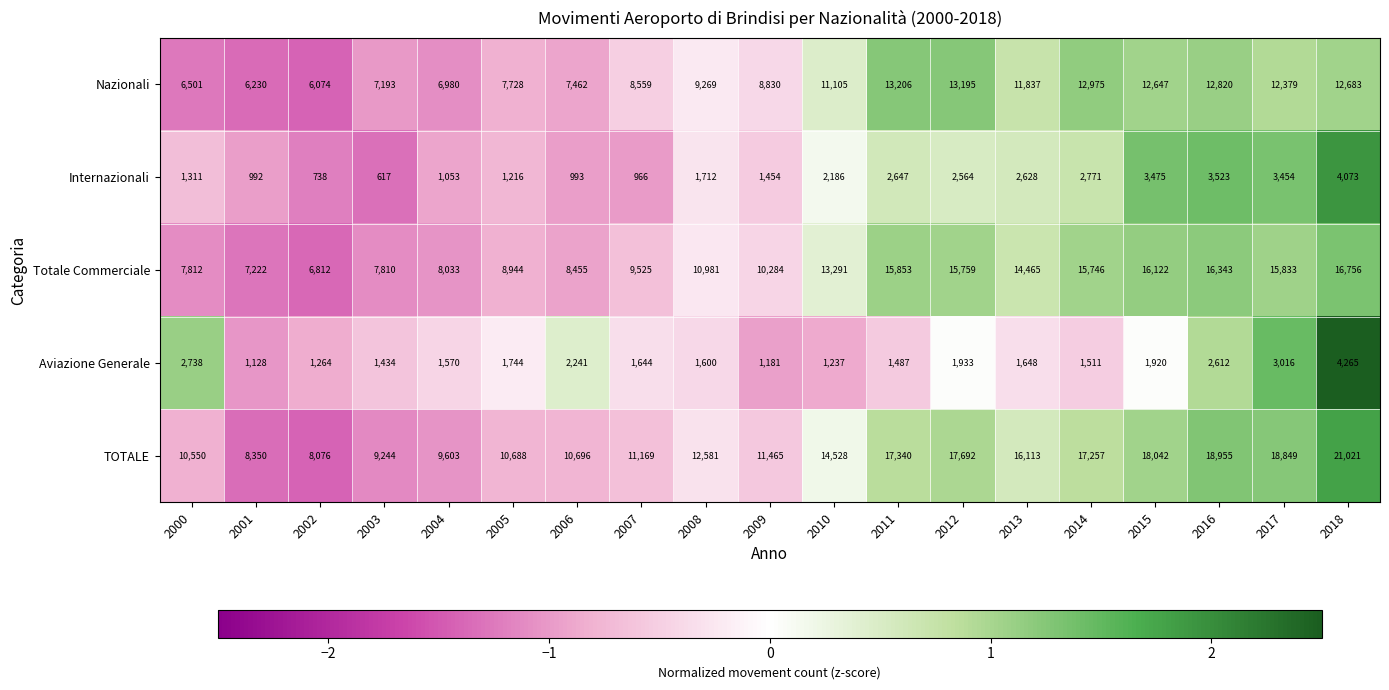

Rank the series by their maximum value, from lowest to highest.

Internazionali, Aviazione Generale, Nazionali, Totale Commerciale, TOTALE